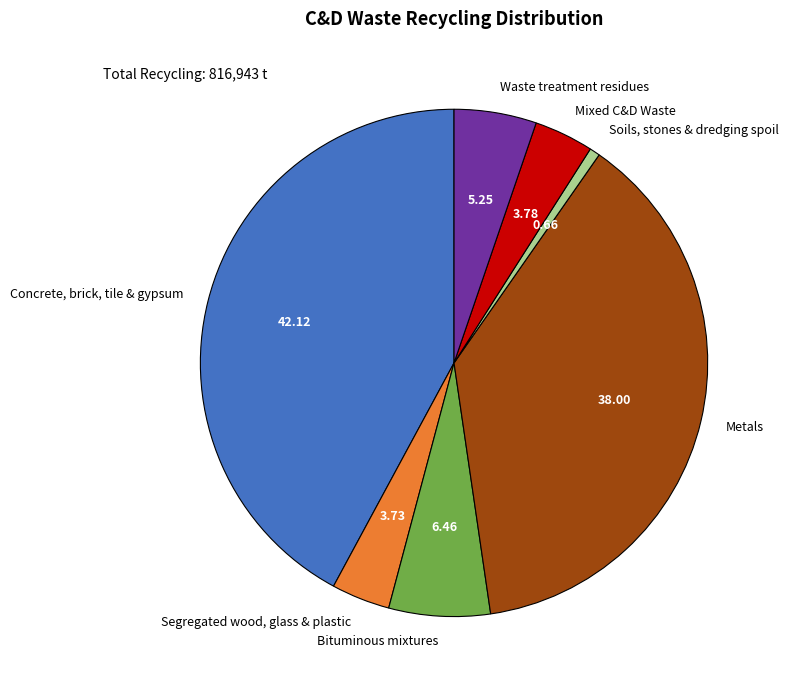

Combined, do Segregated wood, glass & plastic and Metals account for over 50%?

No